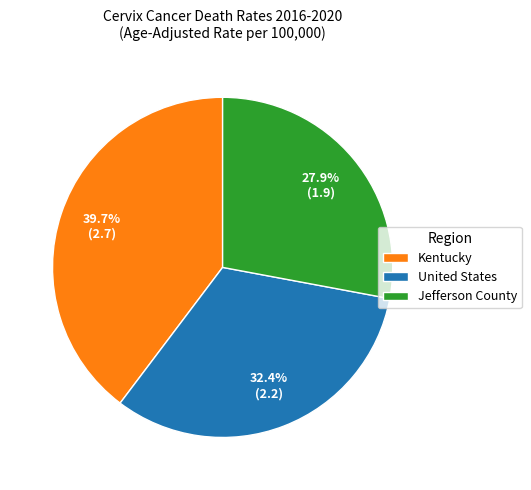

What percentage is the Kentucky slice, to the nearest percent?

40%